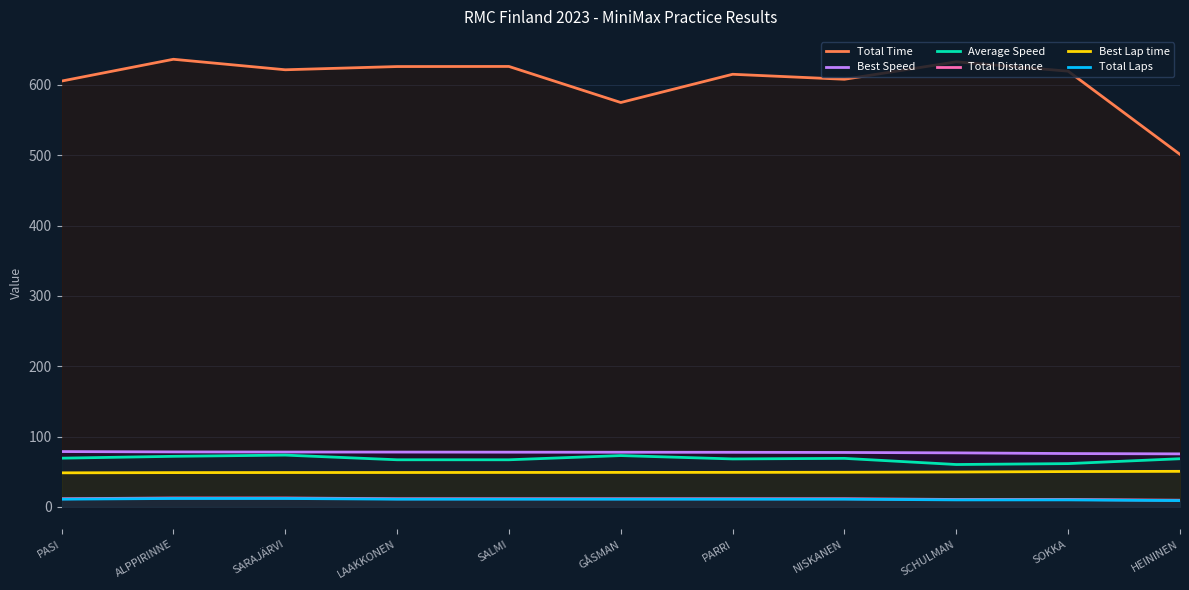

At which label is Total Laps closest to 10?

SCHULMAN